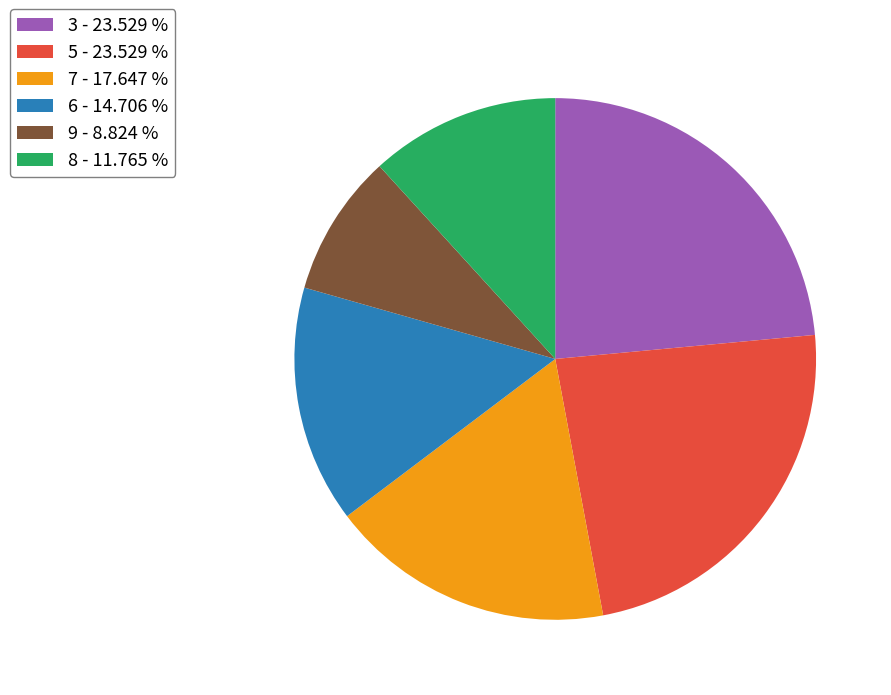

What is the ratio of the value at 3 - 23.529 % to the value at 5 - 23.529 %?

1.0